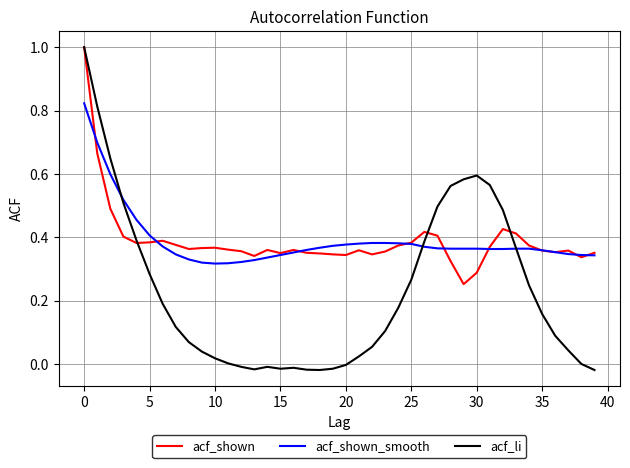

What is the maximum value shown in the chart?

1.0